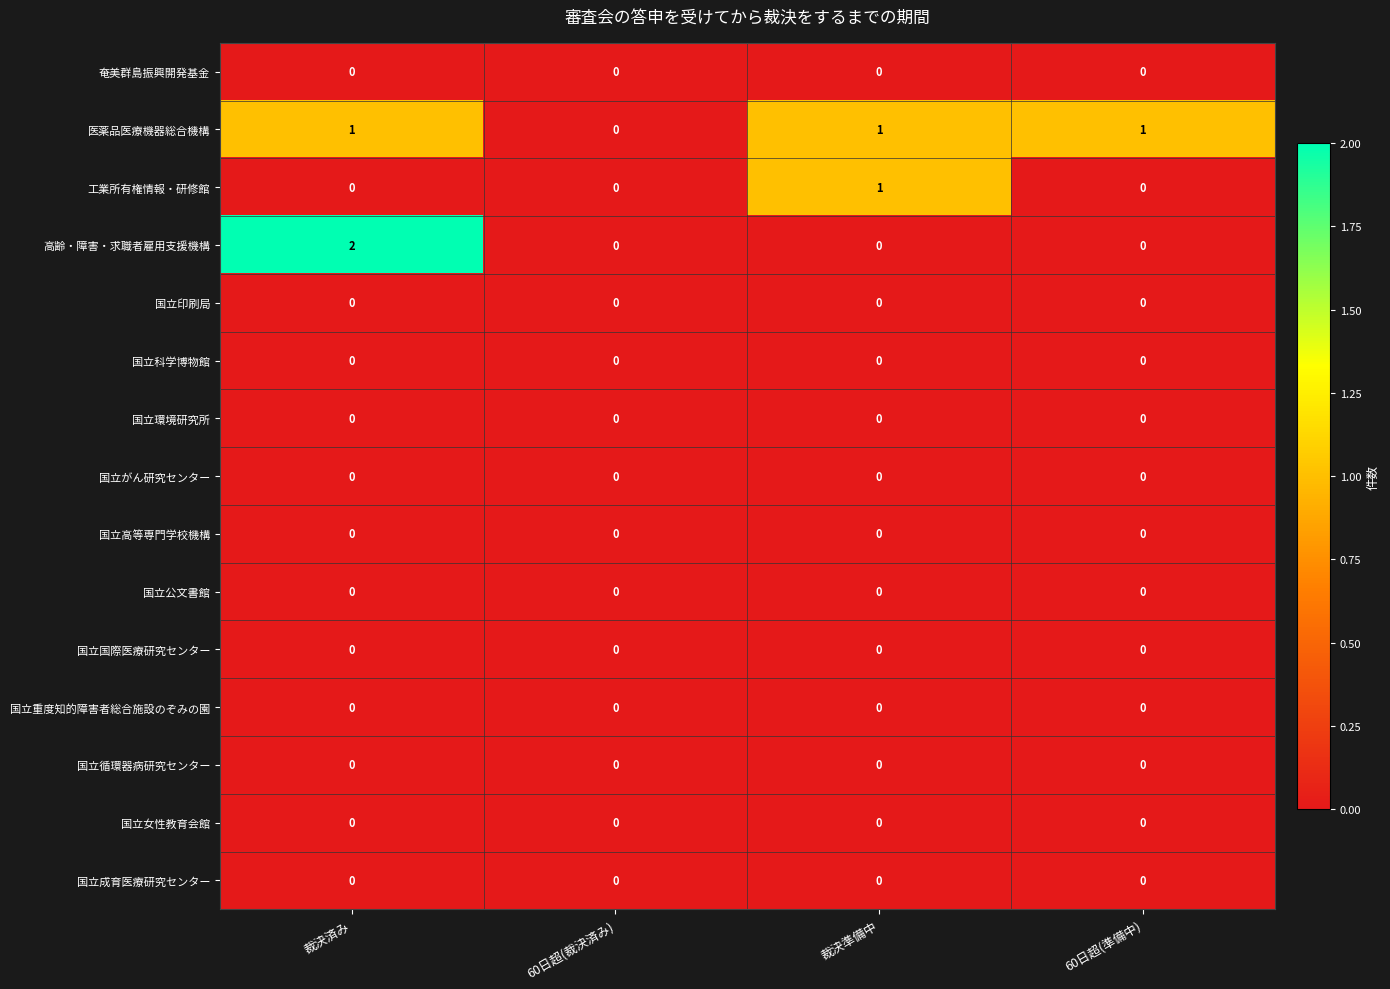

True or false: 高齢・障害・求職者雇用支援機構 has a value of 2 at 裁決済み.

True